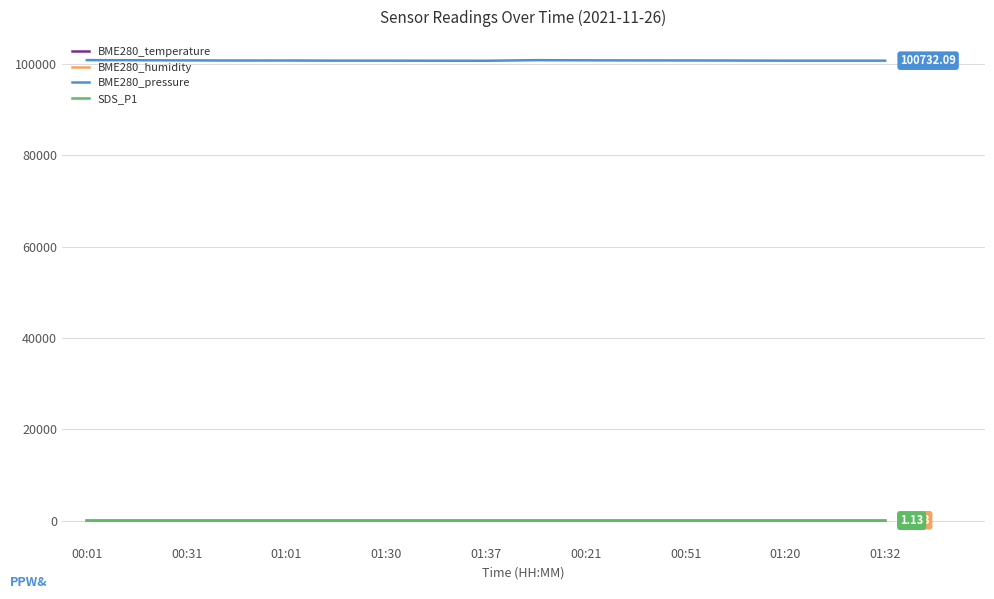

At how many categories does at least one series exceed 49283?

17